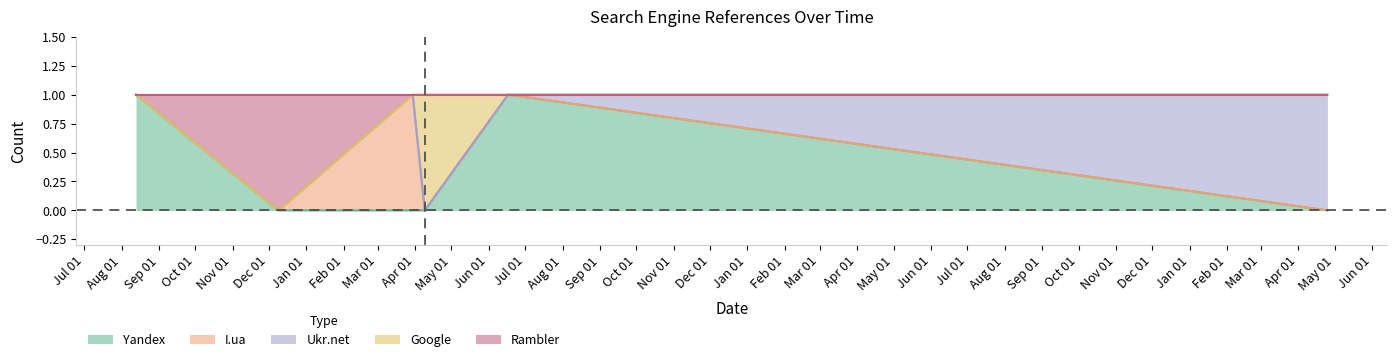

What is the difference between the Yandex values at 2013-04-25 and 2010-08-13?

1